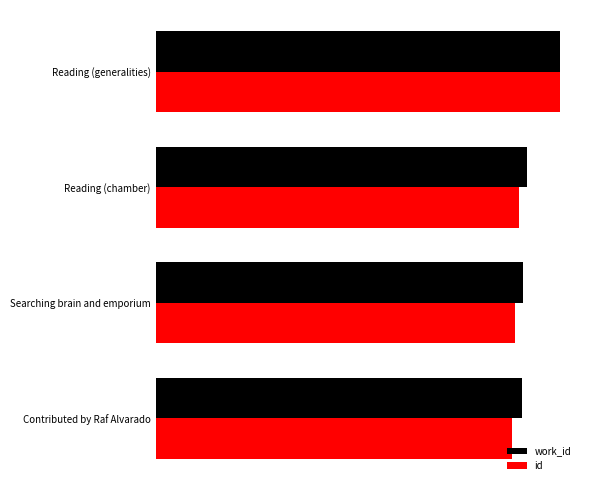

Rank the series by their maximum value, from highest to lowest.

work_id, id